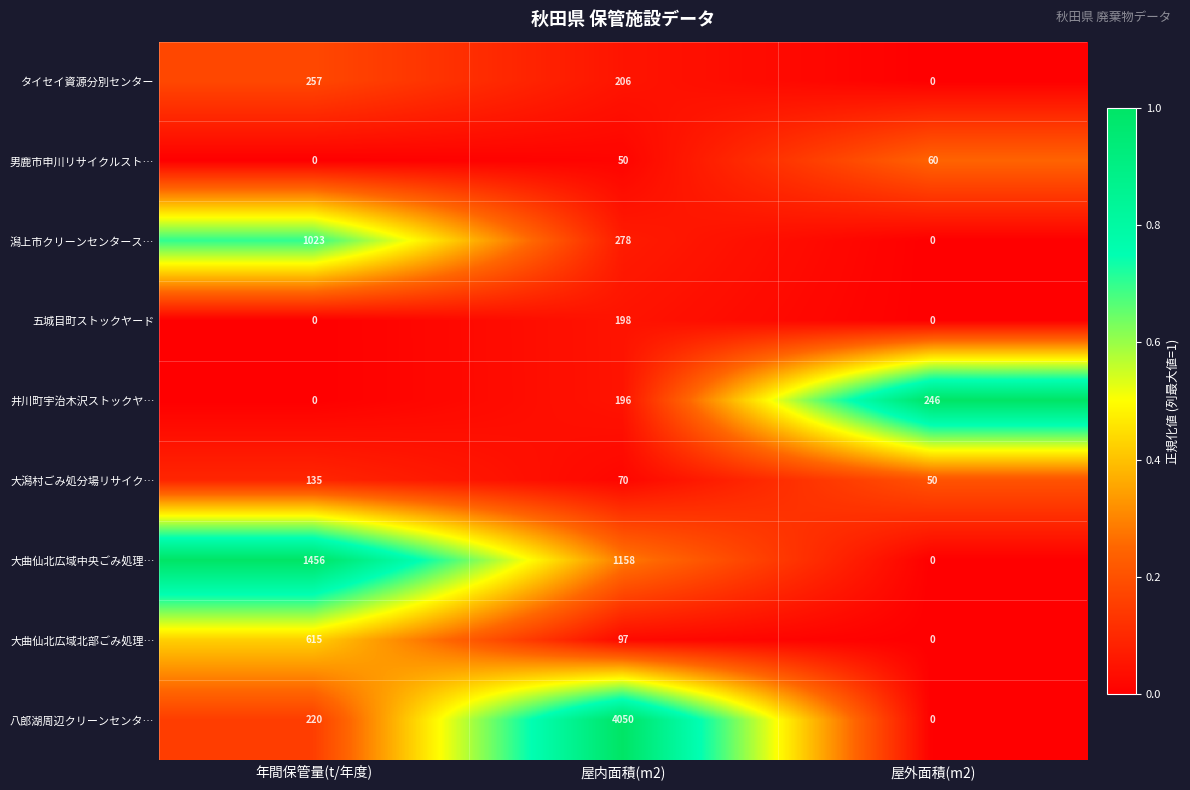

Between 屋内面積(m2) and 屋外面積(m2), which series saw the biggest shift?

八郎湖周辺クリーンセンタ…